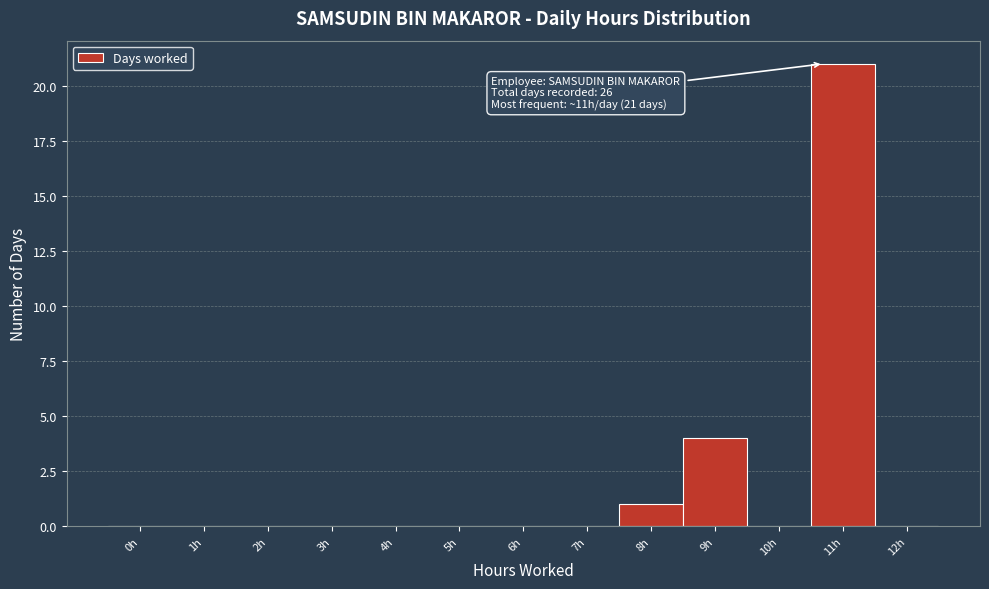

Reading left to right, list all the values displayed in this chart.

0h=0	1h=0	2h=0	3h=0	4h=0	5h=0	6h=0	7h=0	8h=1	9h=4	10h=0	11h=21	12h=0